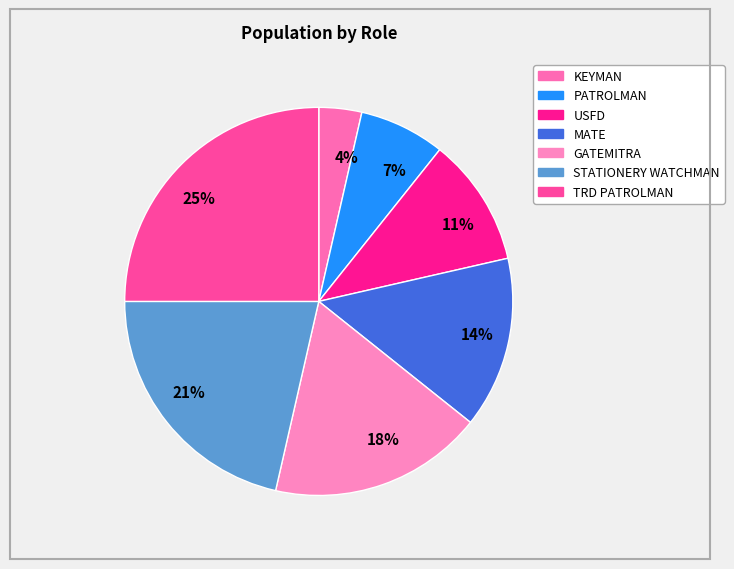

The 4% slice represents 4% of the pie. True or false?

True